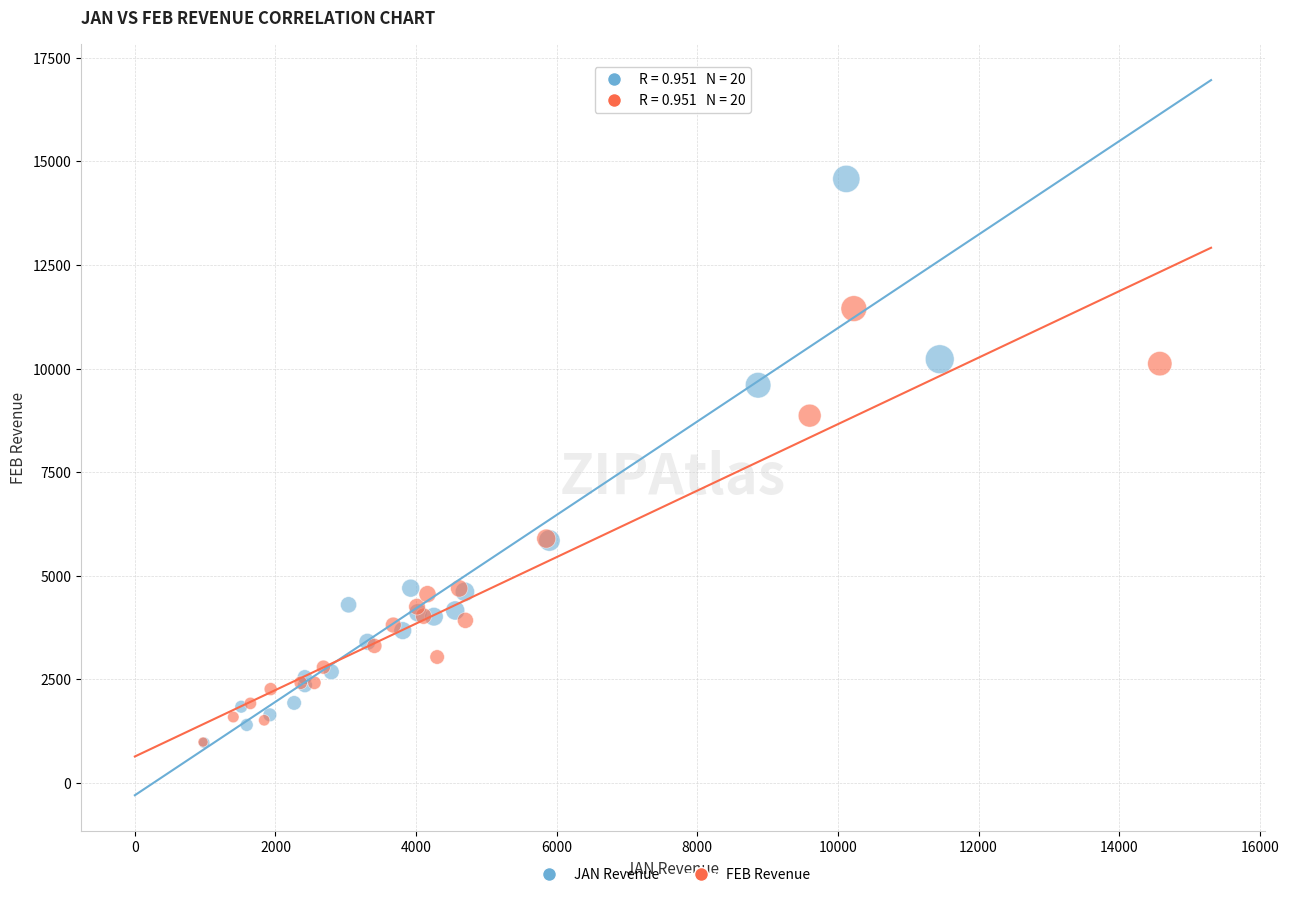

Which series reaches the maximum Y coordinate?

JAN Revenue